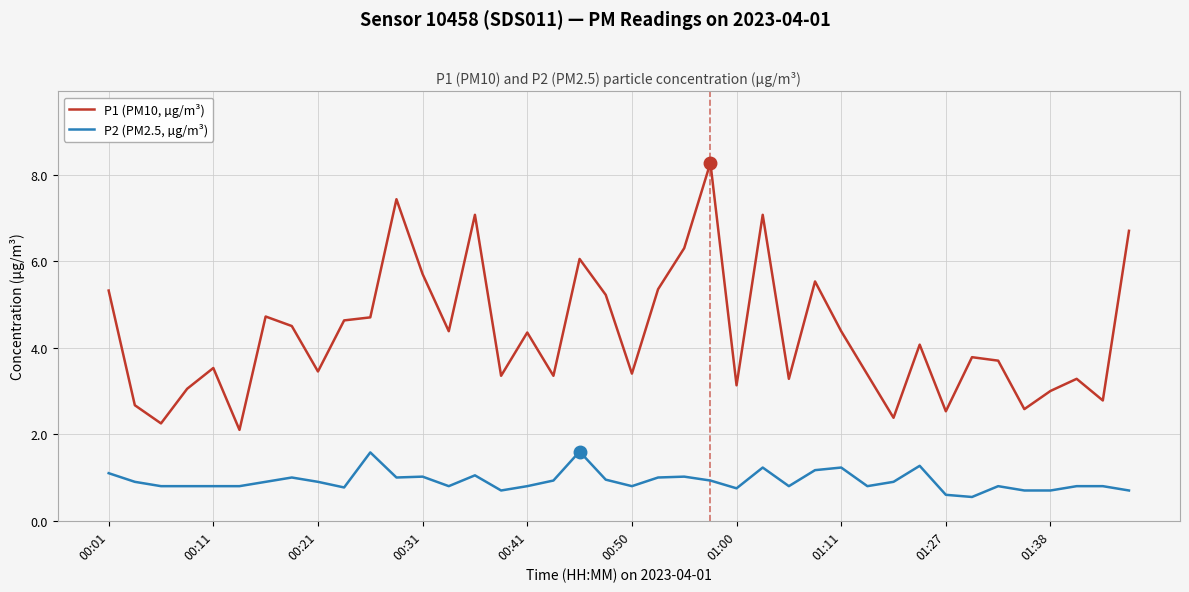

What is the difference between the second highest and minimum values in the P1 (PM10, µg/m³) series?

5.3